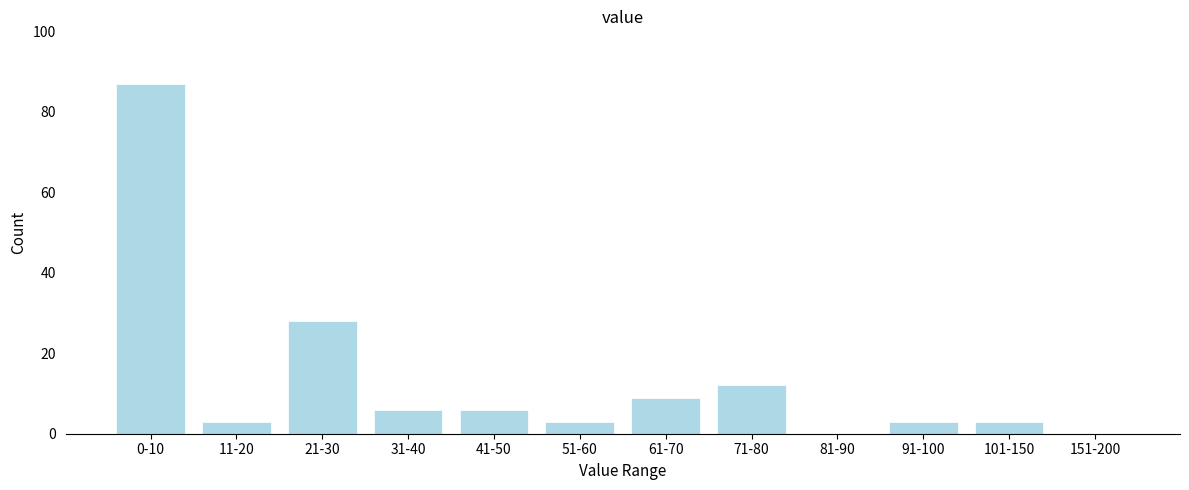

Reading right to left, what are all the values shown in this chart?

151-200=0	101-150=3	91-100=3	81-90=0	71-80=12	61-70=9	51-60=3	41-50=6	31-40=6	21-30=28	11-20=3	0-10=87